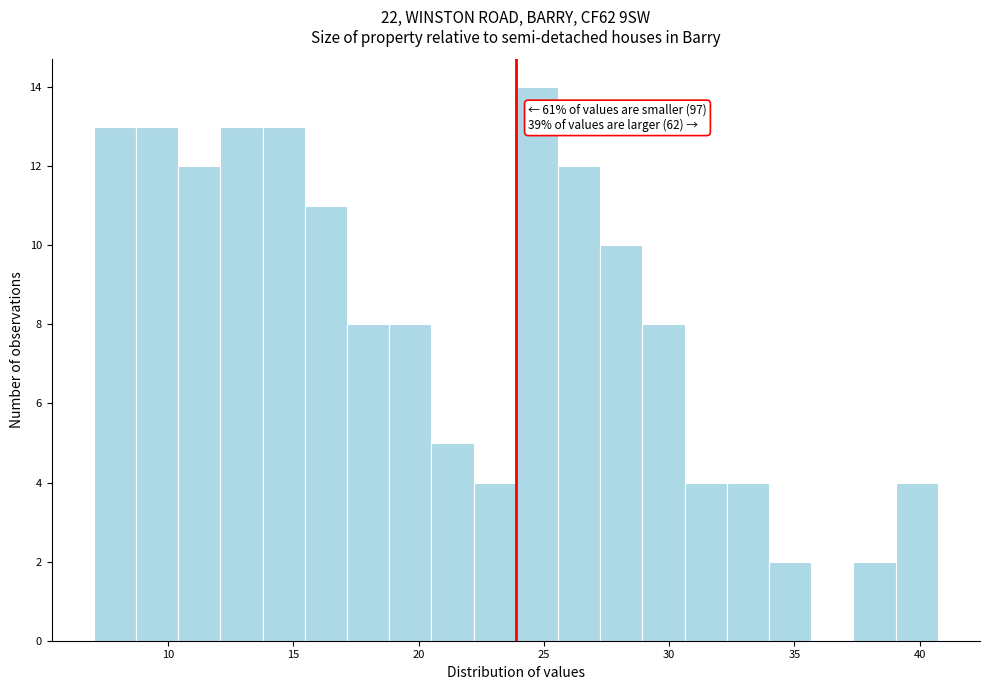

Read against the x-axis, roughly where is the centre of the tallest bar?

24.5